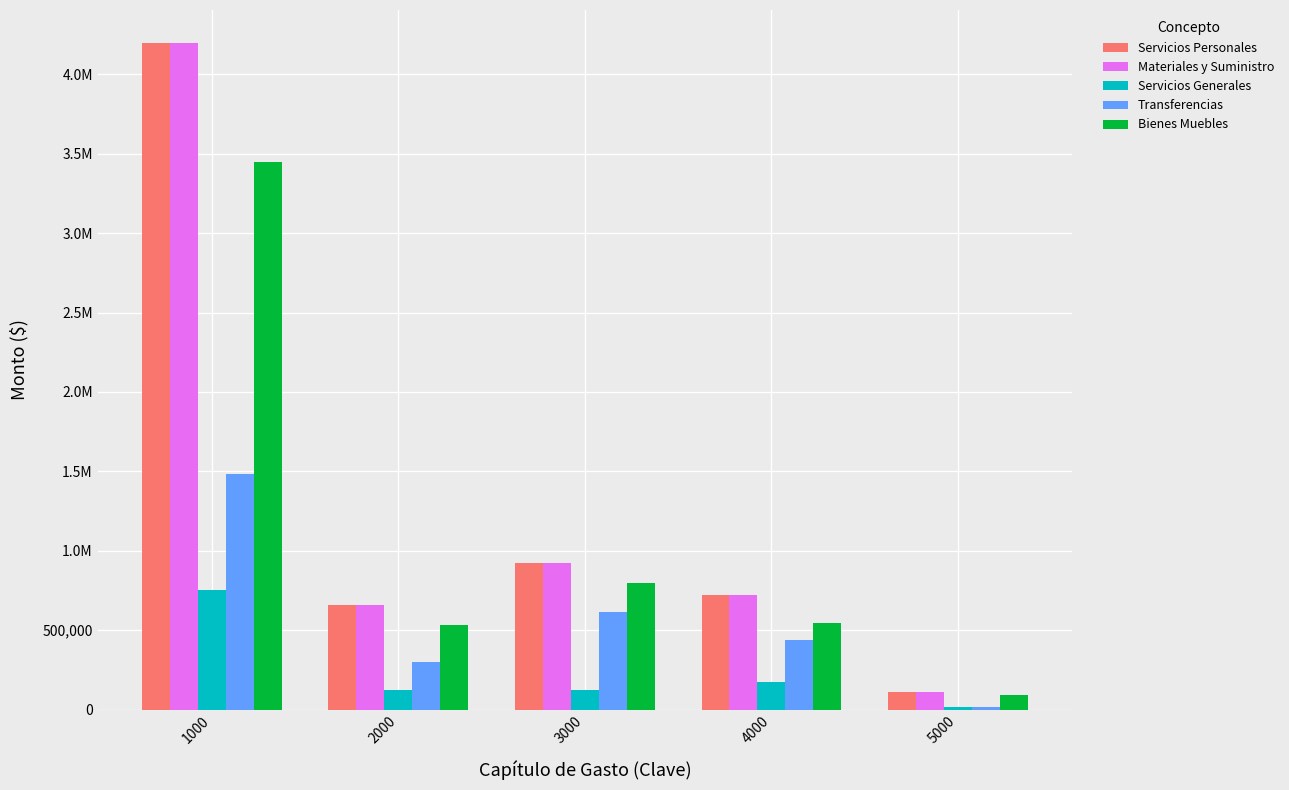

Read the Materiales y Suministro value at 3000.

920000.0